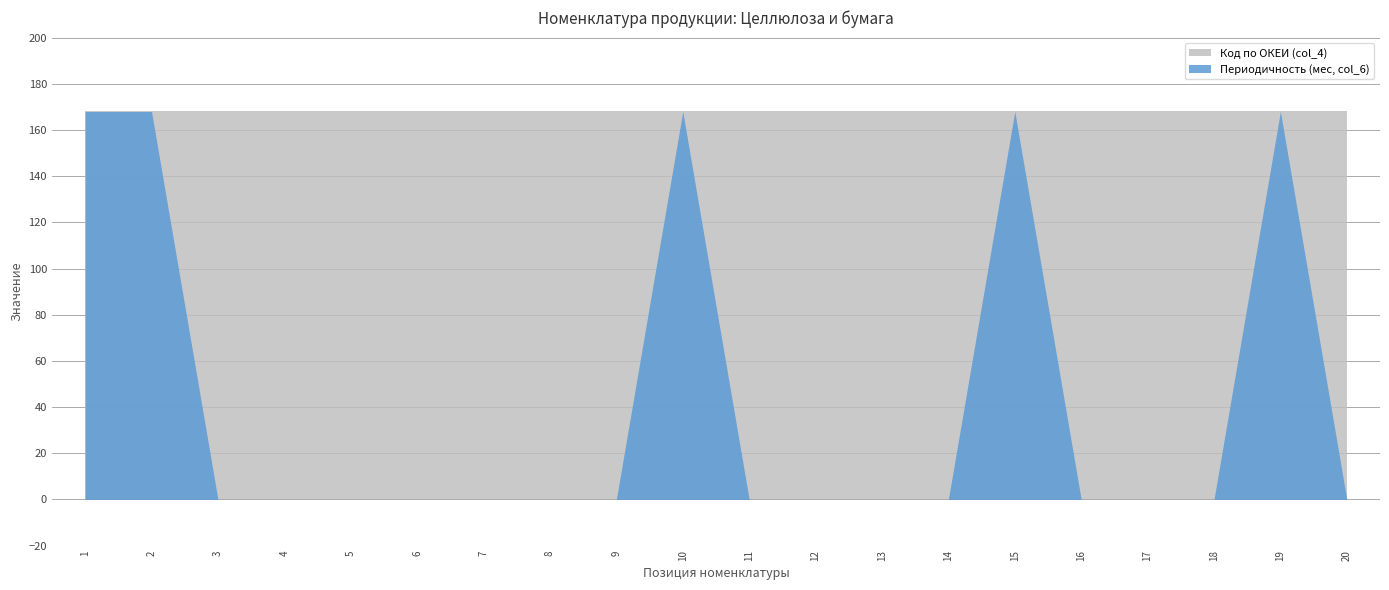

What are all the series names shown in the legend?

Код по ОКЕИ (col_4), Периодичность (мес, col_6)